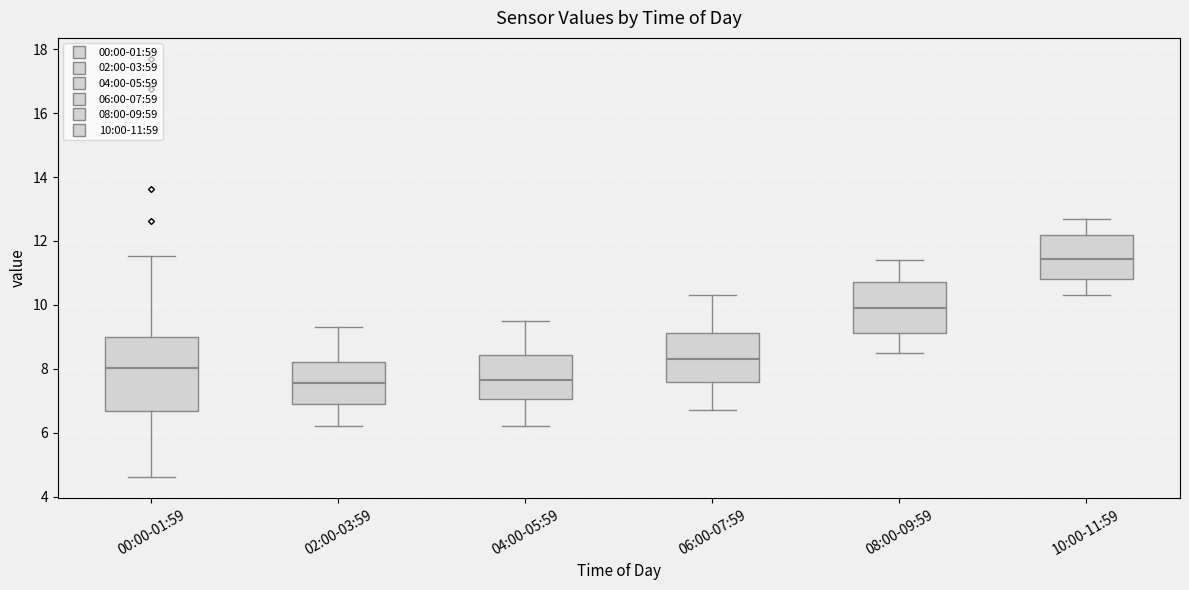

Reading left to right, read every box against the y-axis: the position of its median line, the range the box covers, and the ends of its whiskers. The values are not printed on the chart, so give them approximately, as read against the axis.

00:00-01:59: median 8.0, box 6.6 to 9.0, whiskers 4.6 to 11.6
02:00-03:59: median 7.6, box 7.0 to 8.2, whiskers 6.2 to 9.4
04:00-05:59: median 7.6, box 7.0 to 8.4, whiskers 6.2 to 9.6
06:00-07:59: median 8.4, box 7.6 to 9.2, whiskers 6.8 to 10.4
08:00-09:59: median 10.0, box 9.2 to 10.8, whiskers 8.6 to 11.4
10:00-11:59: median 11.4, box 10.8 to 12.2, whiskers 10.4 to 12.8